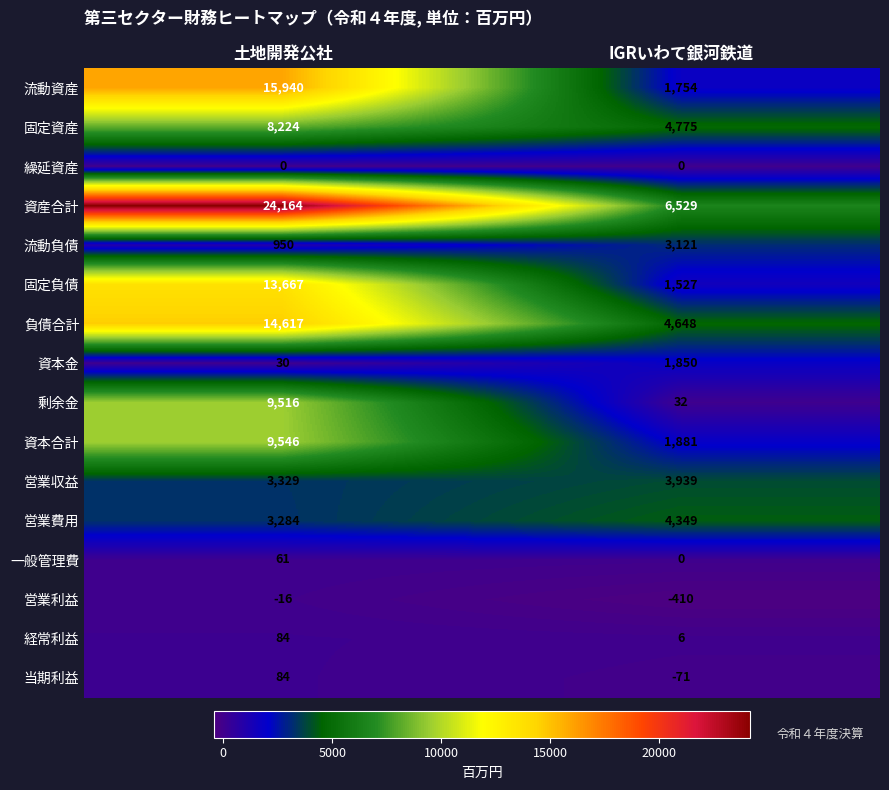

Which series has the widest spread of values?

資産合計